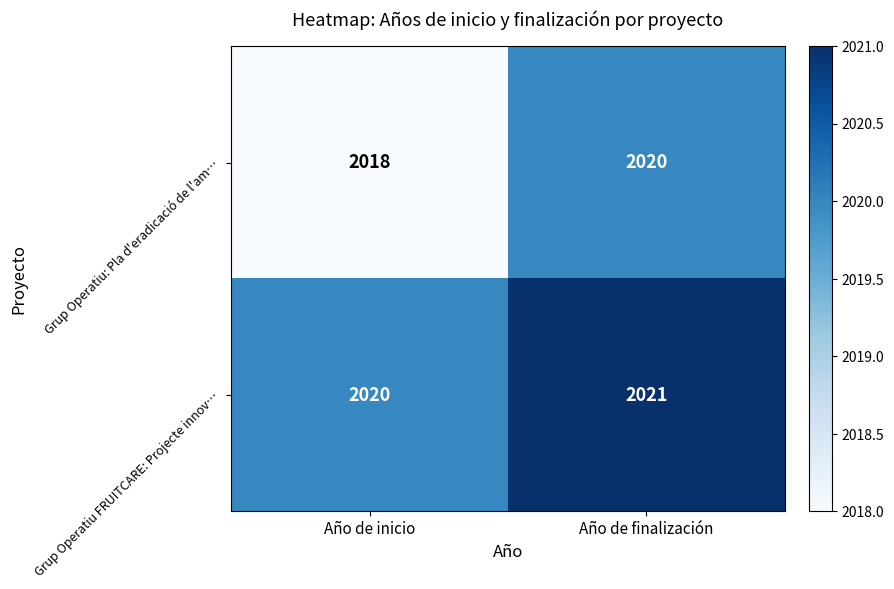

What is the sum of all Grup Operatiu: Pla d'eradicació de l'am… values?

4038